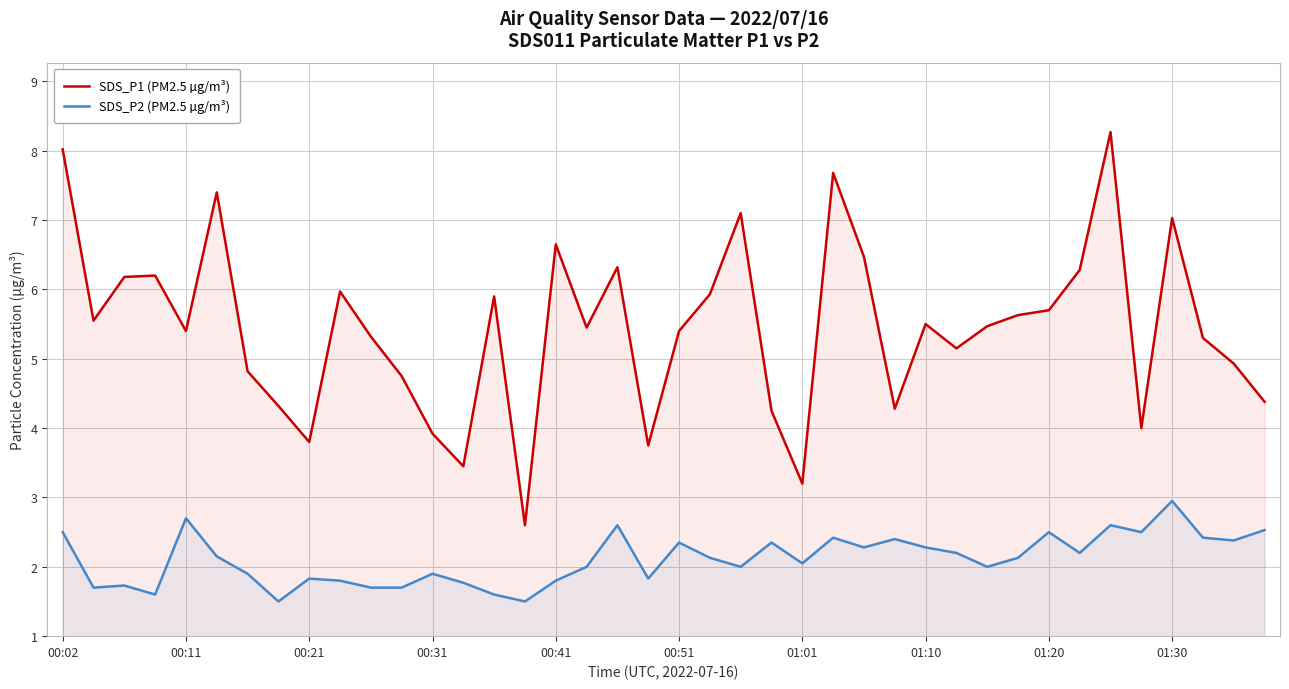

True or false: SDS_P1 (PM2.5 µg/m³) and SDS_P2 (PM2.5 µg/m³) intersect in this chart.

False